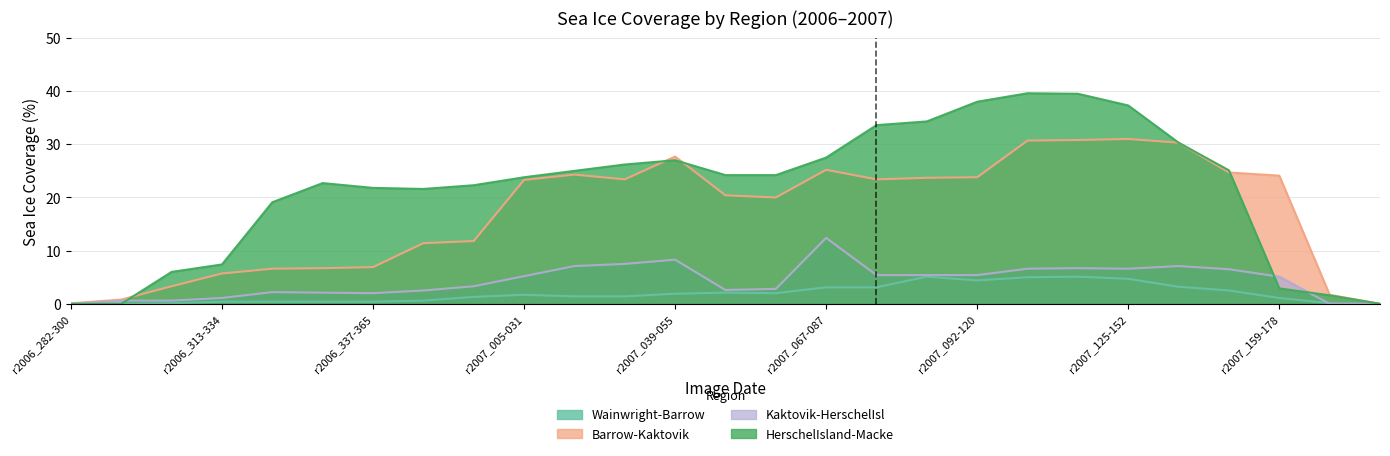

How many lines are shown in the chart?

4